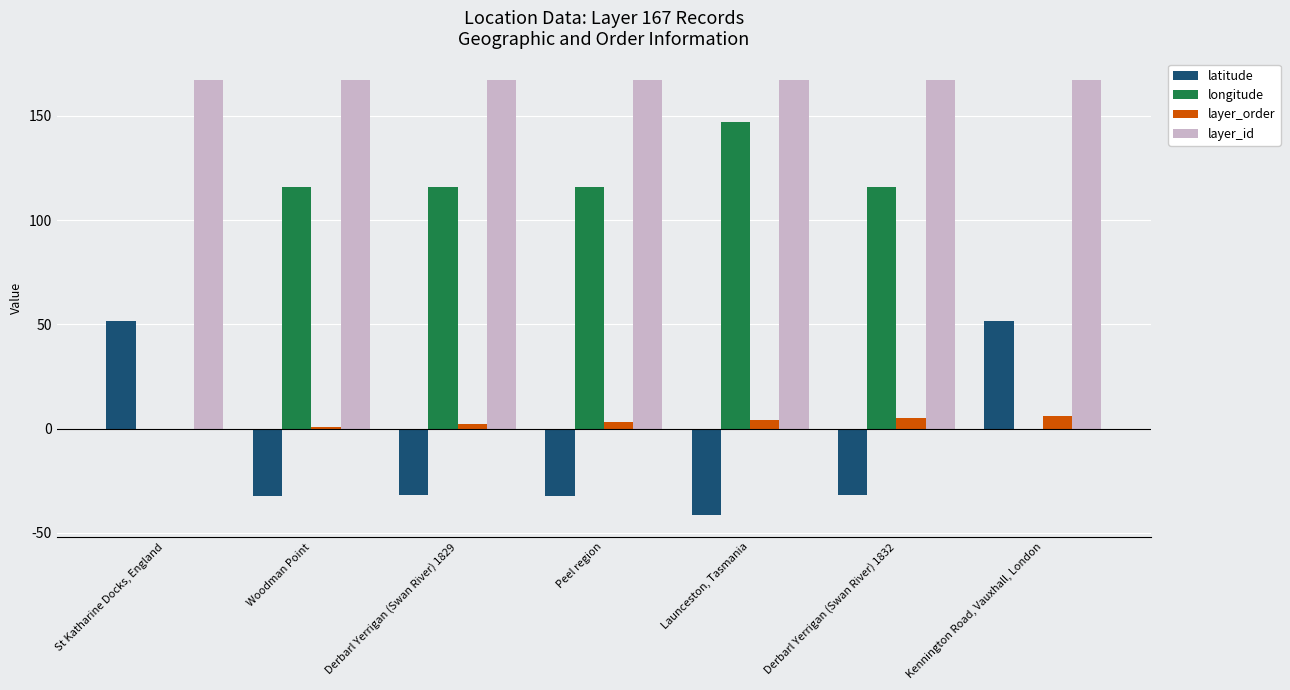

Which series changed the most between St Katharine Docks, England and Launceston, Tasmania?

longitude